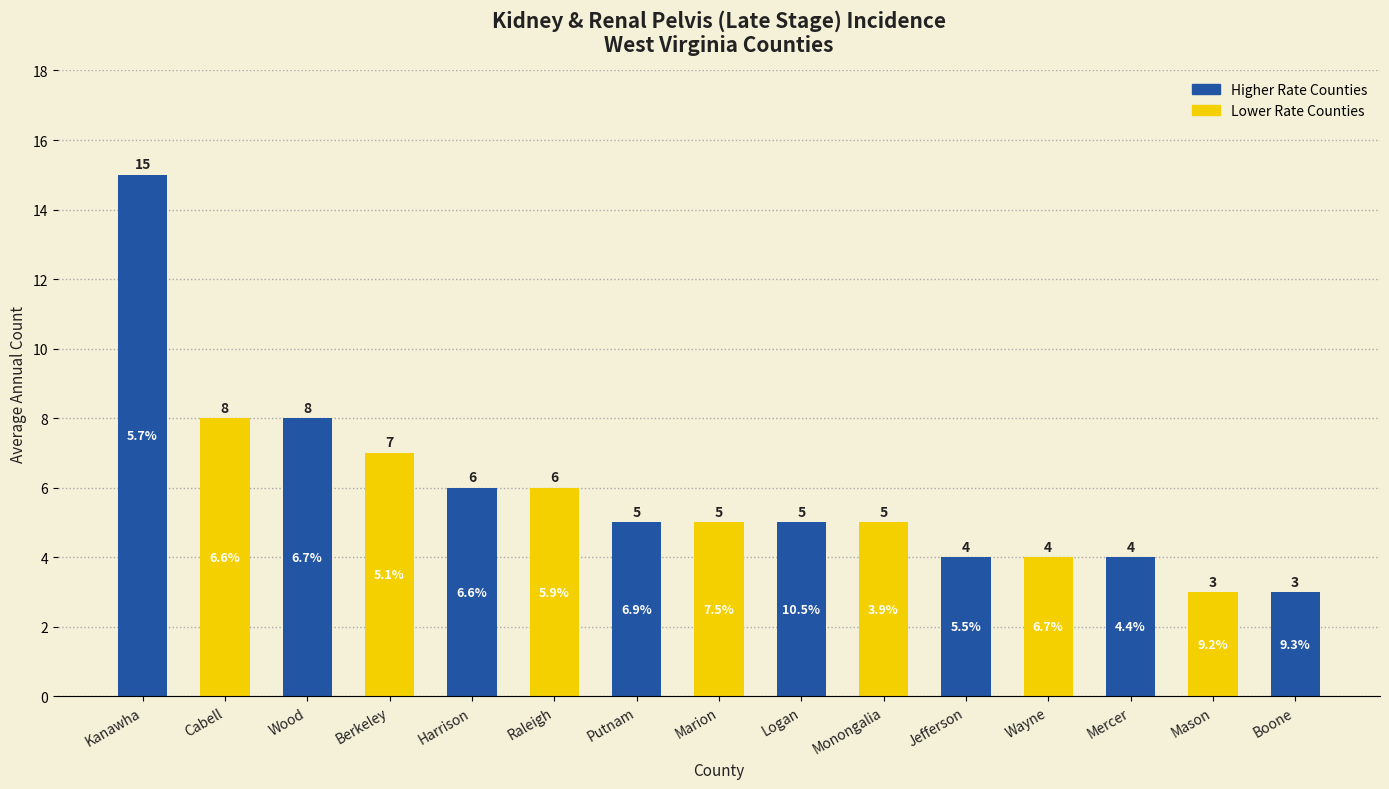

Reading left to right, extract all data points from this chart.

15	8	8	7	6	6	5	5	5	5	4	4	4	3	3